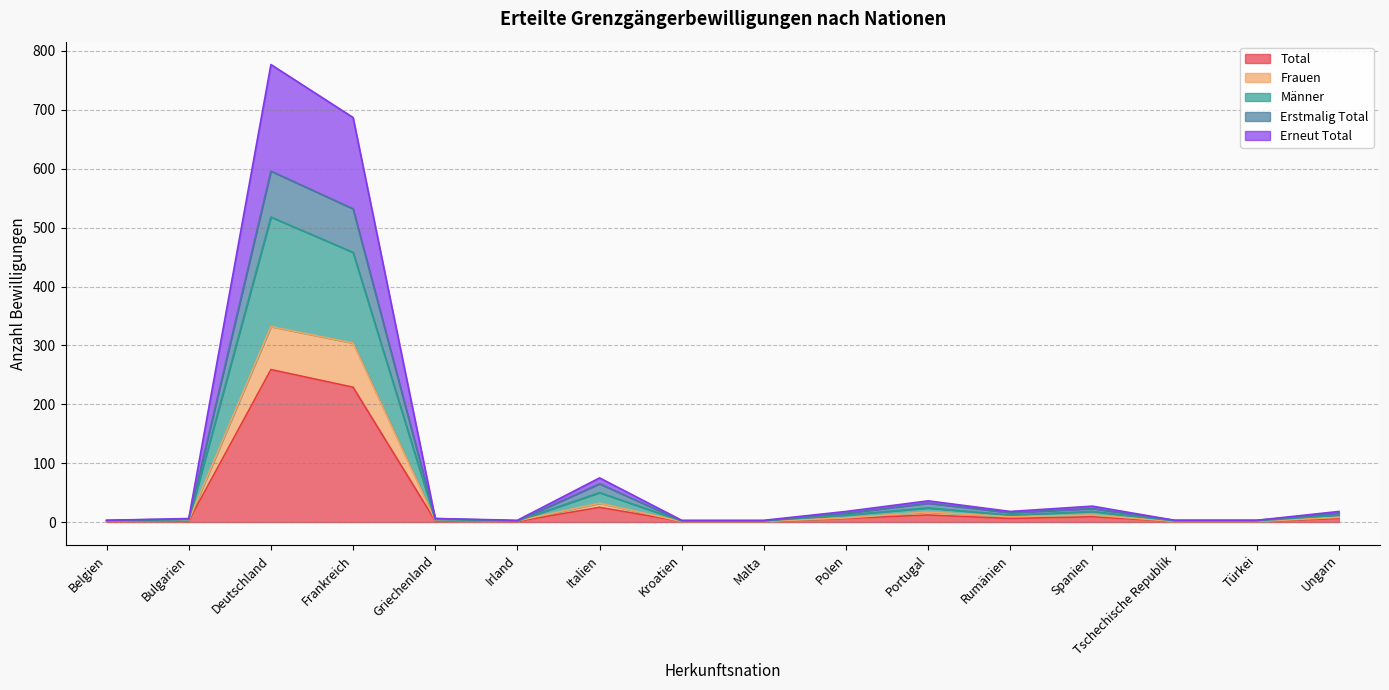

True or false: Total and Erneut Total intersect in this chart.

False